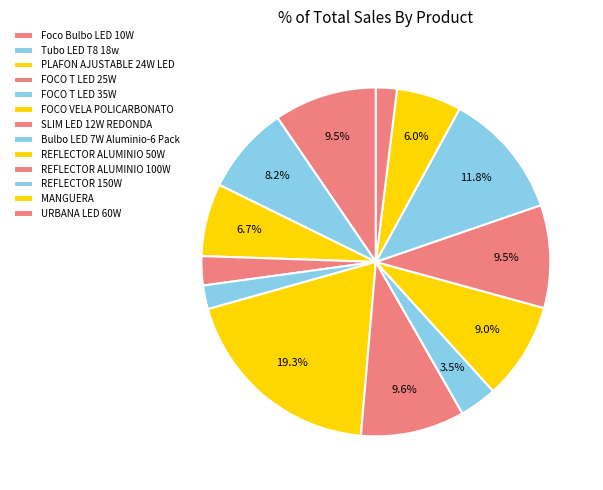

Which has a higher value, REFLECTOR 150W or Bulbo LED 7W Aluminio-6 Pack?

REFLECTOR 150W